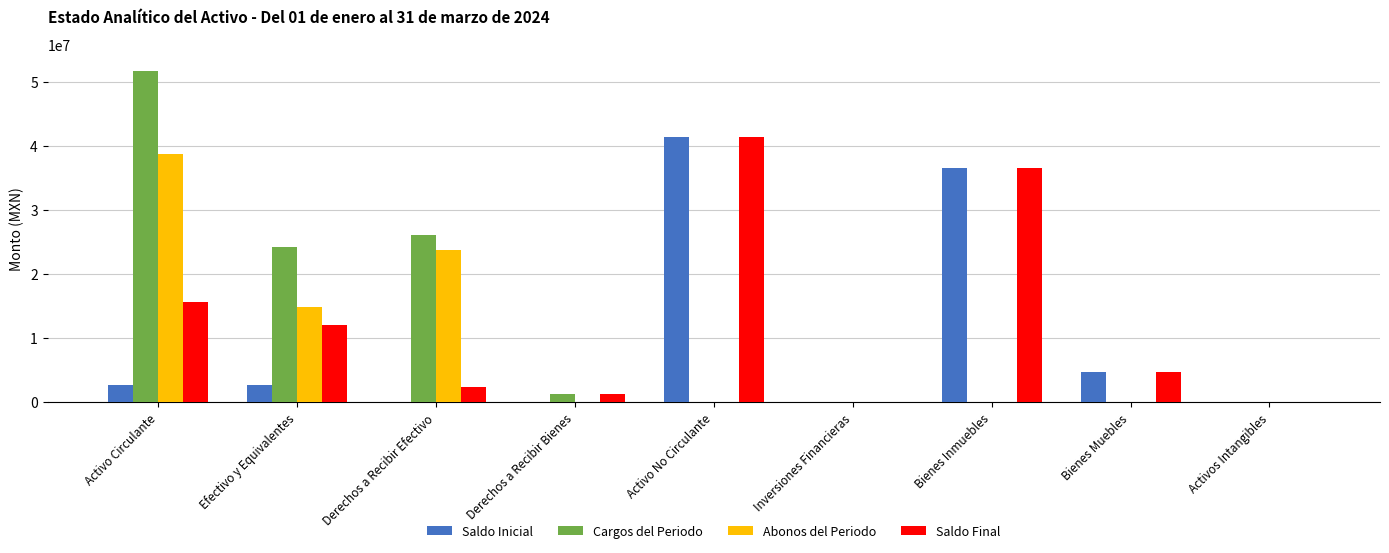

Is it true that Cargos del Periodo equals 17698660.6 at Activos Intangibles?

False